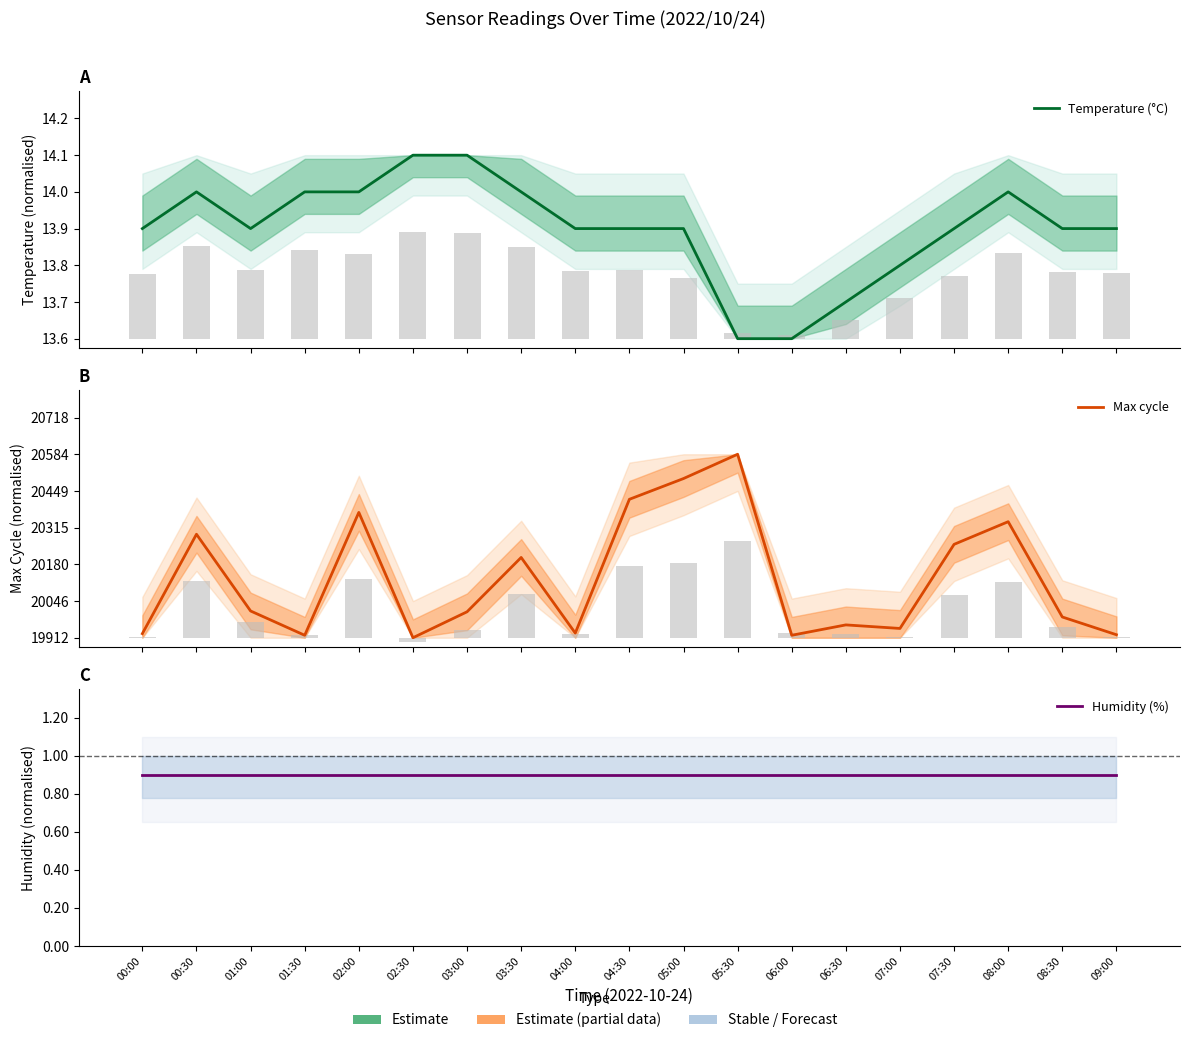

What is the average value of the Humidity (%) series?

0.9